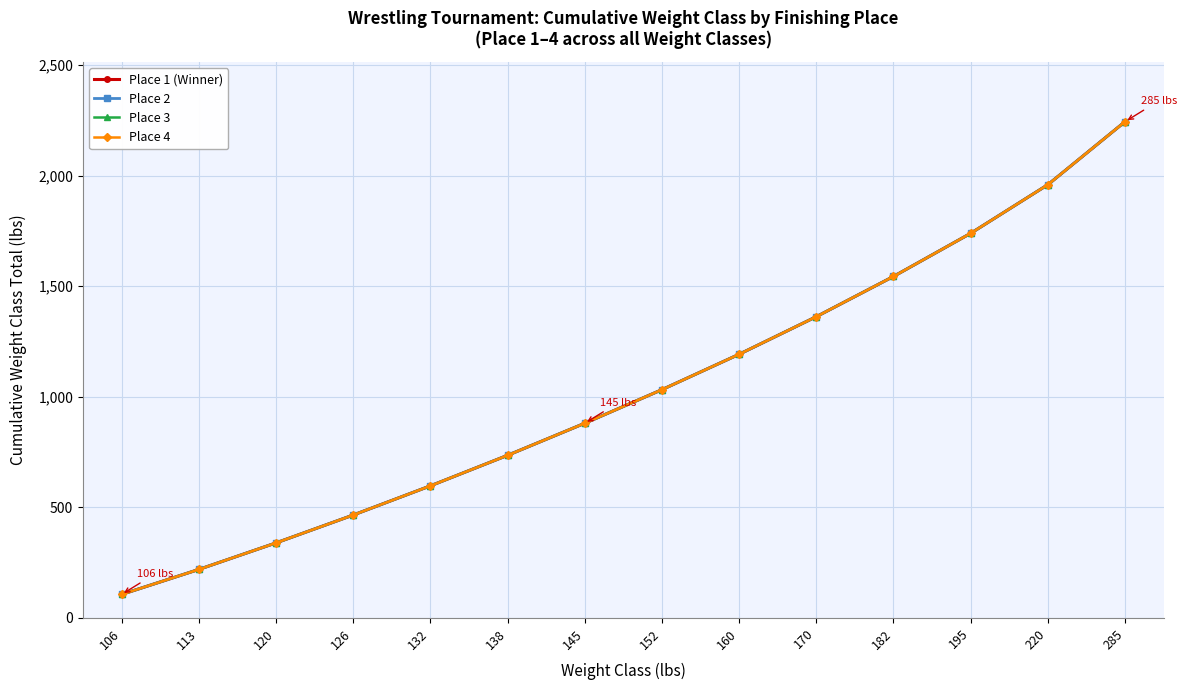

Which series has the widest spread of values?

Place 1 (Winner)